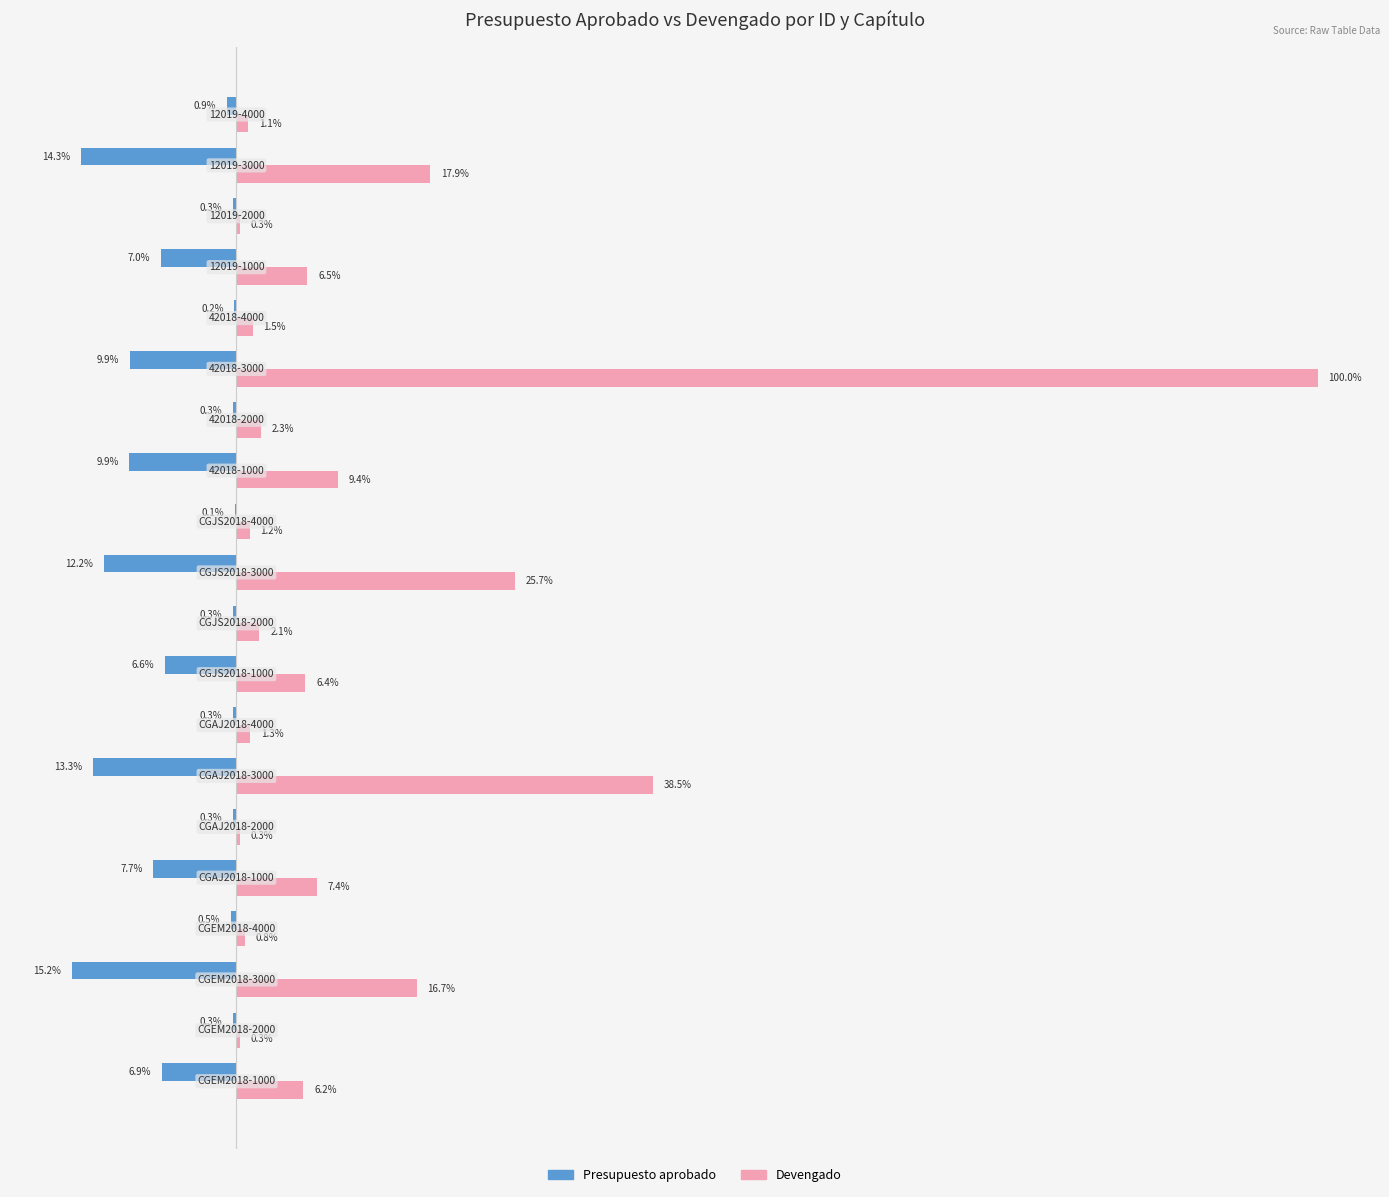

Which series has the largest total across all categories?

Devengado